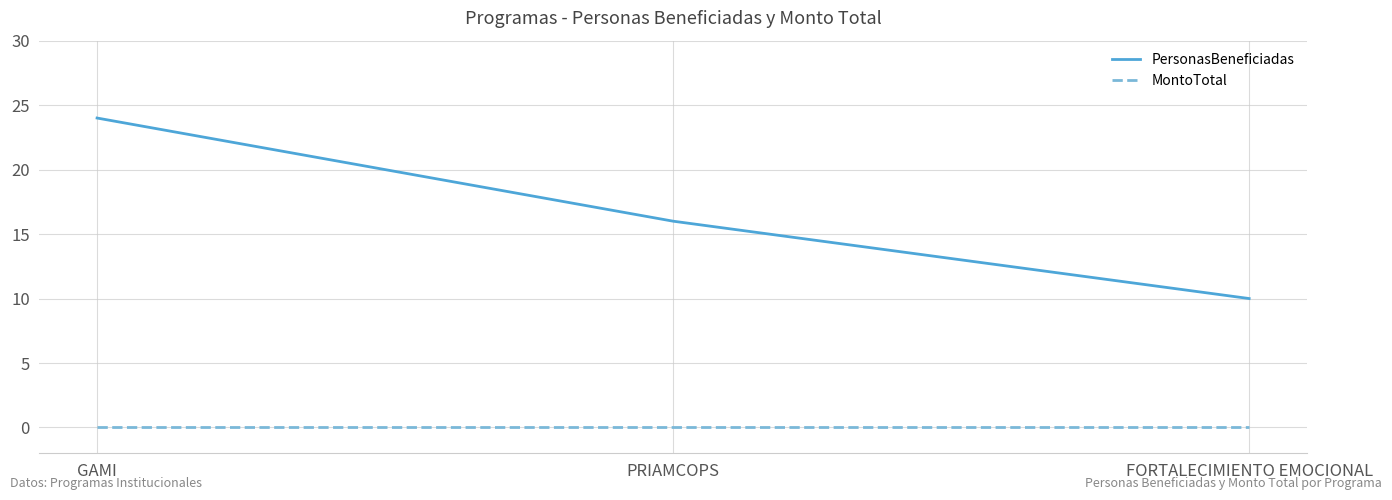

What is the difference between the PersonasBeneficiadas values at FORTALECIMIENTO EMOCIONAL and PRIAMCOPS?

6